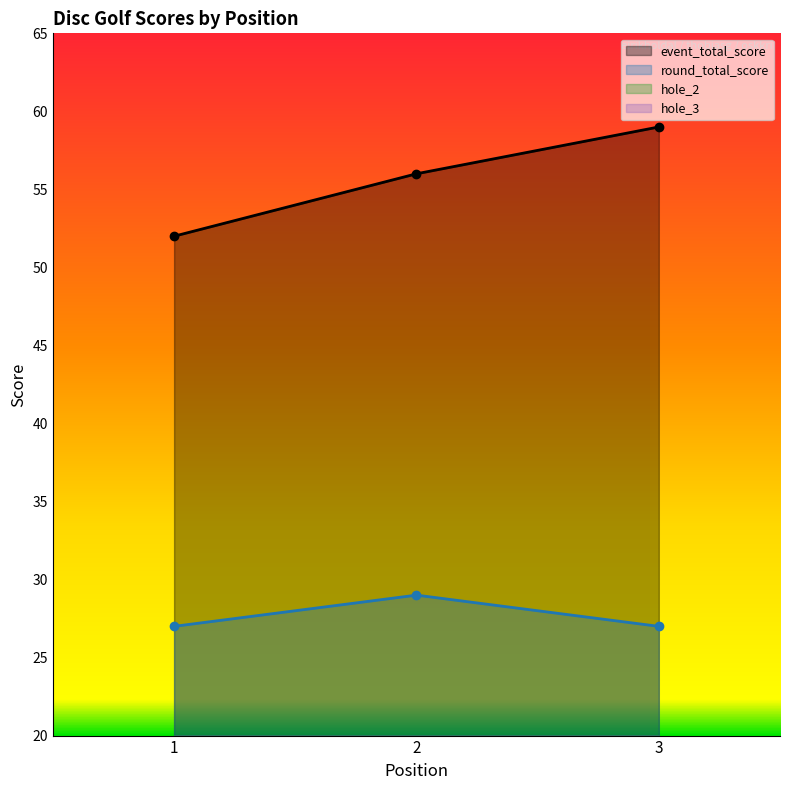

Rank the series at 2 from highest to lowest value.

event_total_score, round_total_score, hole_2, hole_3